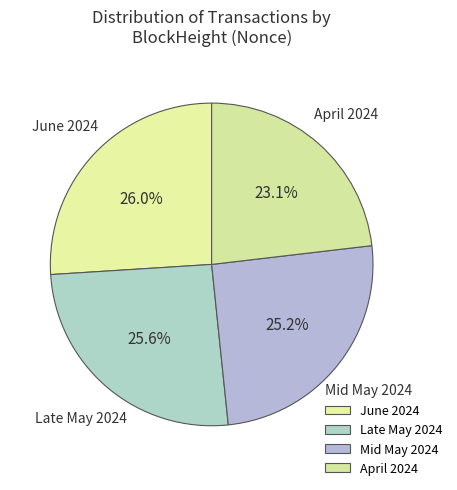

Count the number of slices in the pie.

4